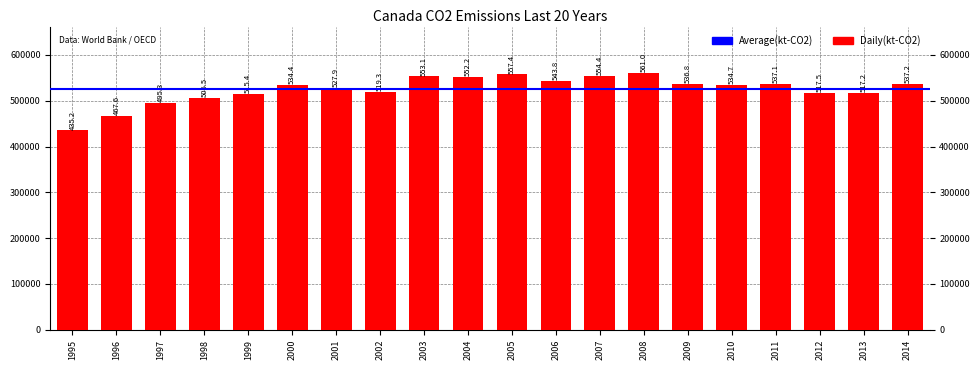

Are the bars grouped side by side (vs. stacked)?

No